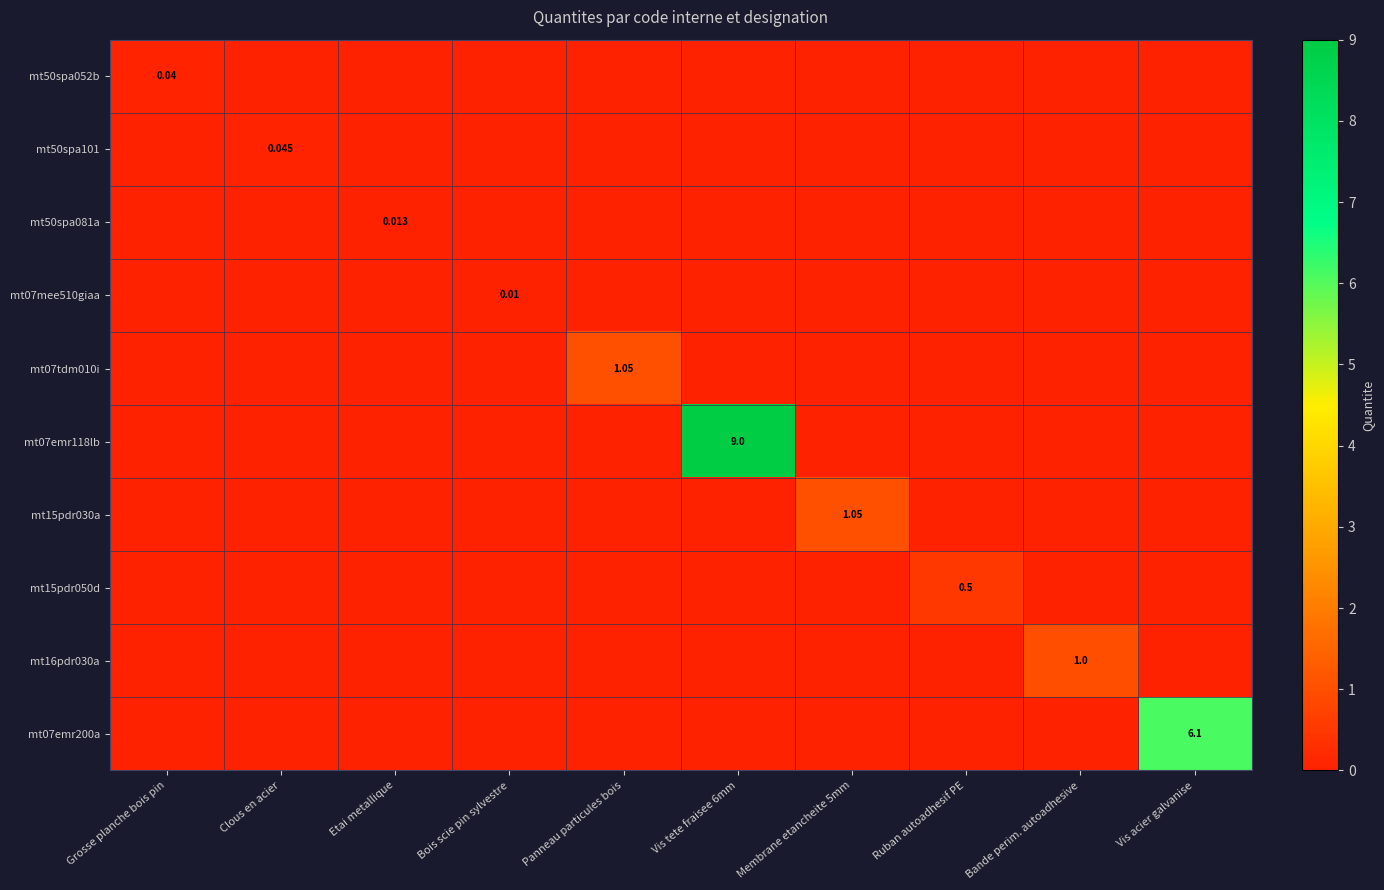

How many data points does each series have?

10